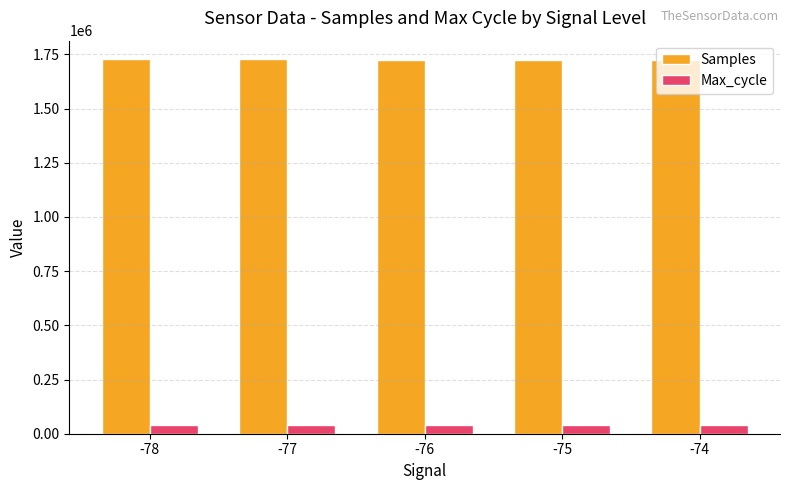

Rank the series at -78 from lowest to highest value.

Max_cycle, Samples